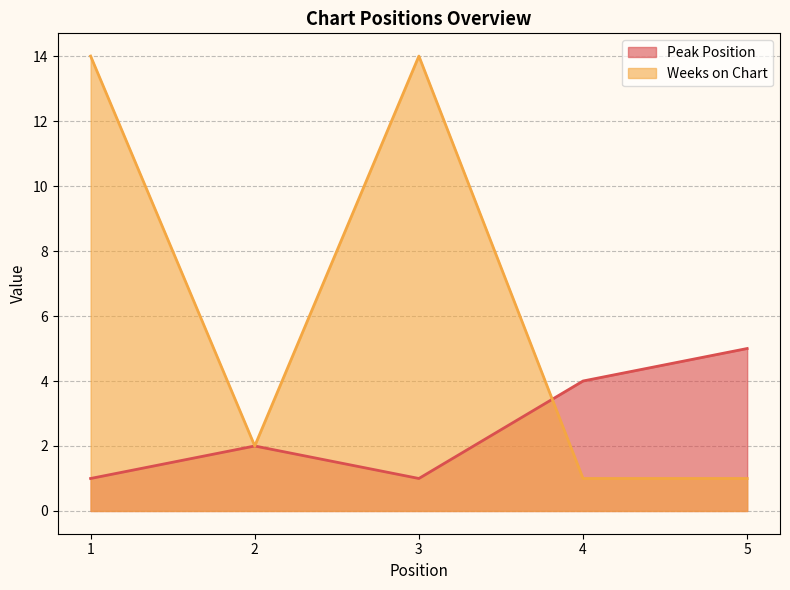

Which series has the widest spread of values?

Weeks on Chart